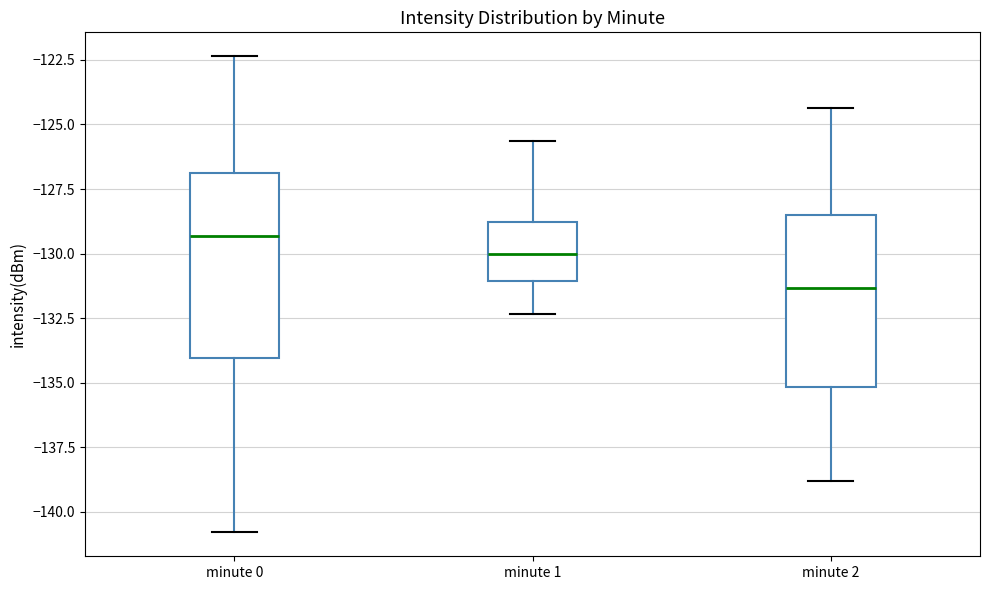

Reading left to right, read every box against the y-axis: the position of its median line, the range the box covers, and the ends of its whiskers. The values are not printed on the chart, so give them approximately, as read against the axis.

minute 0: median -129.5, box -134.0 to -127.0, whiskers -141.0 to -122.5
minute 1: median -130.0, box -131.0 to -129.0, whiskers -132.5 to -125.5
minute 2: median -131.5, box -135.0 to -128.5, whiskers -139.0 to -124.5